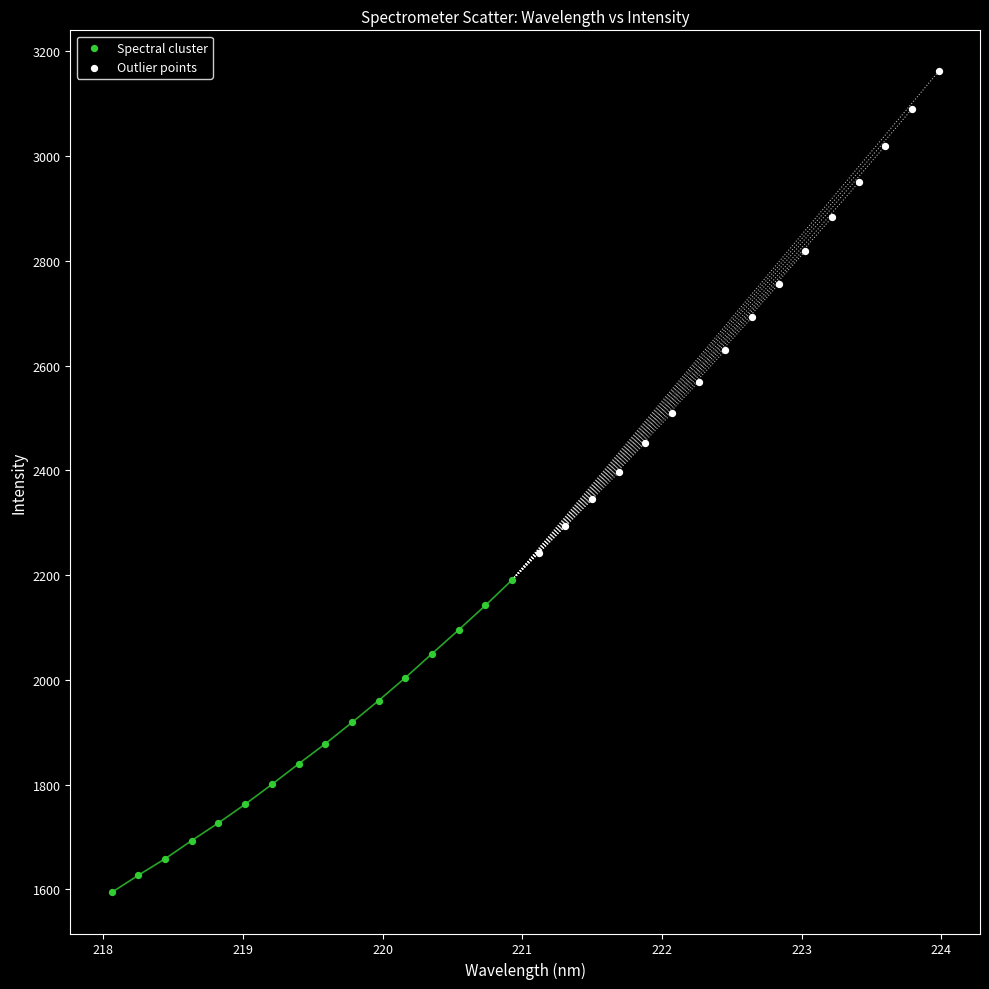

Which series contains the highest Y value?

Outlier points